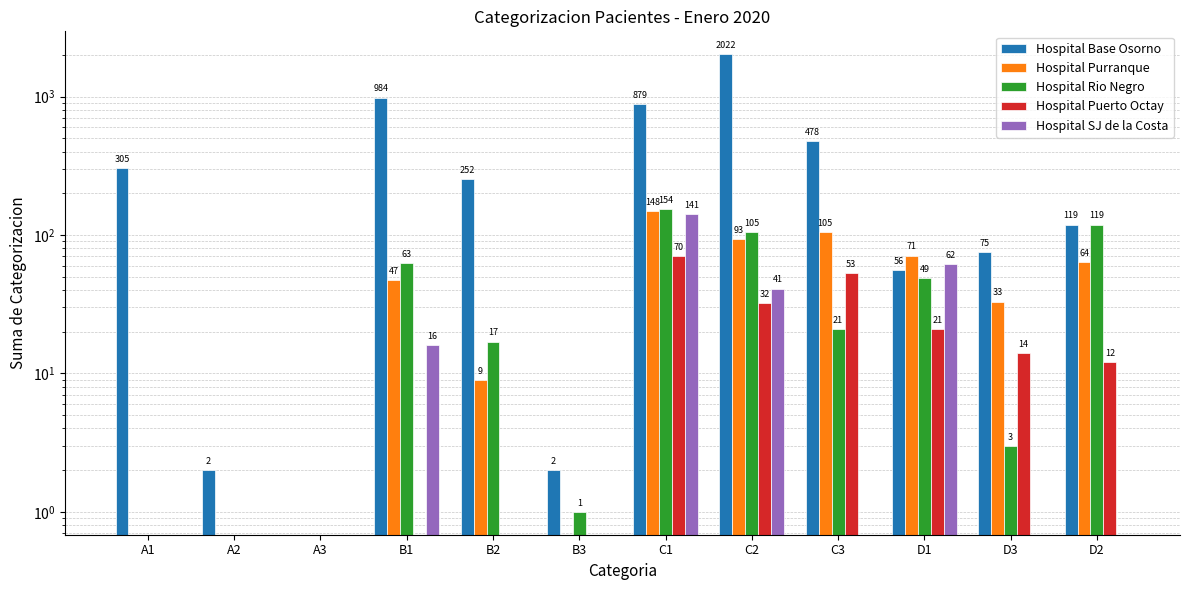

What are all the series names shown in the legend?

Hospital Base Osorno, Hospital Purranque, Hospital Rio Negro, Hospital Puerto Octay, Hospital SJ de la Costa